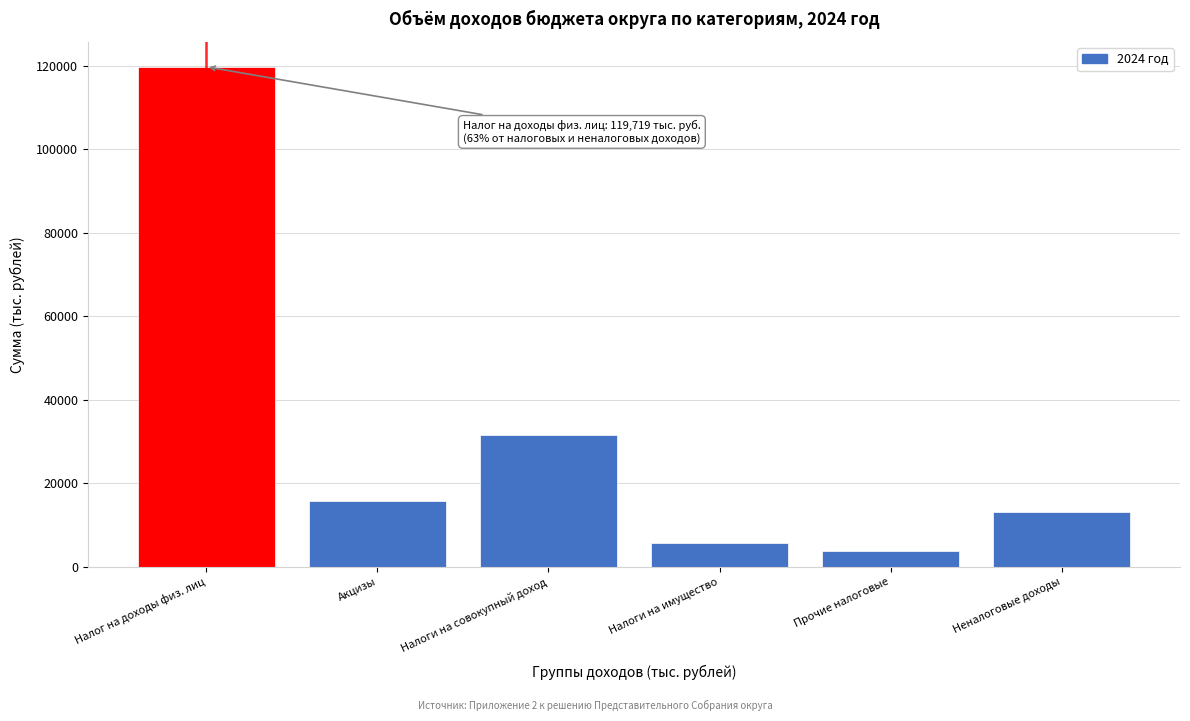

Reading left to right, transcribe all the data shown in this chart.

Налог на доходы физ. лиц=119719	Акцизы=15667	Налоги на совокупный доход=31501	Налоги на имущество=5593	Прочие налоговые=3722	Неналоговые доходы=13101